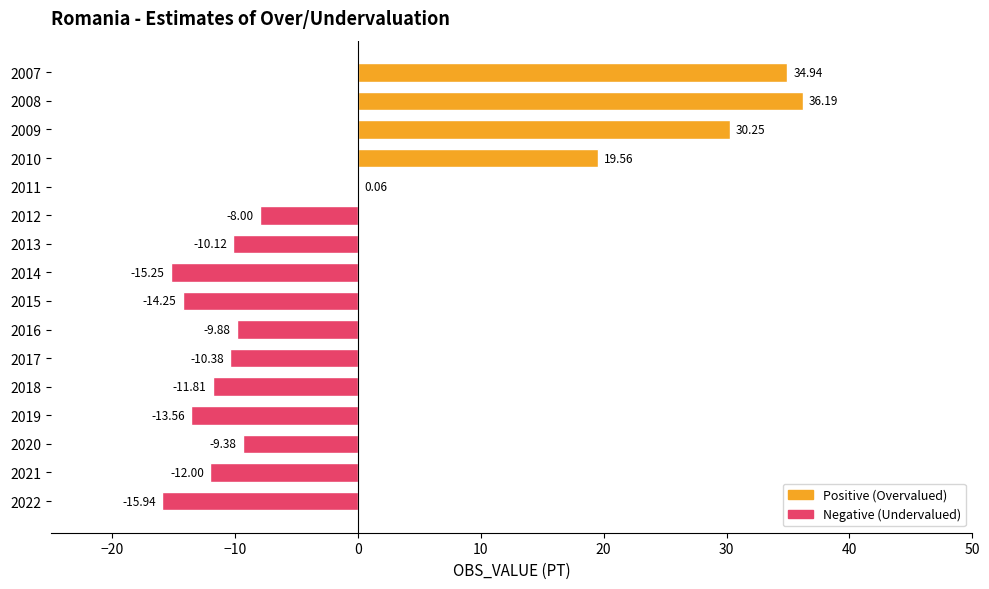

Between 2013 and 2016, which is larger?

2016